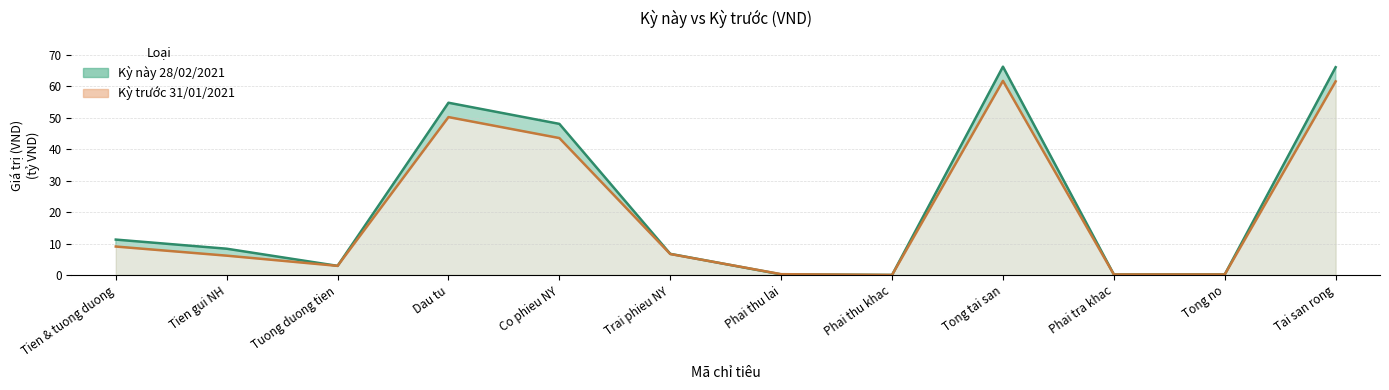

At which category is the sum across all series the highest?

Tong tai san